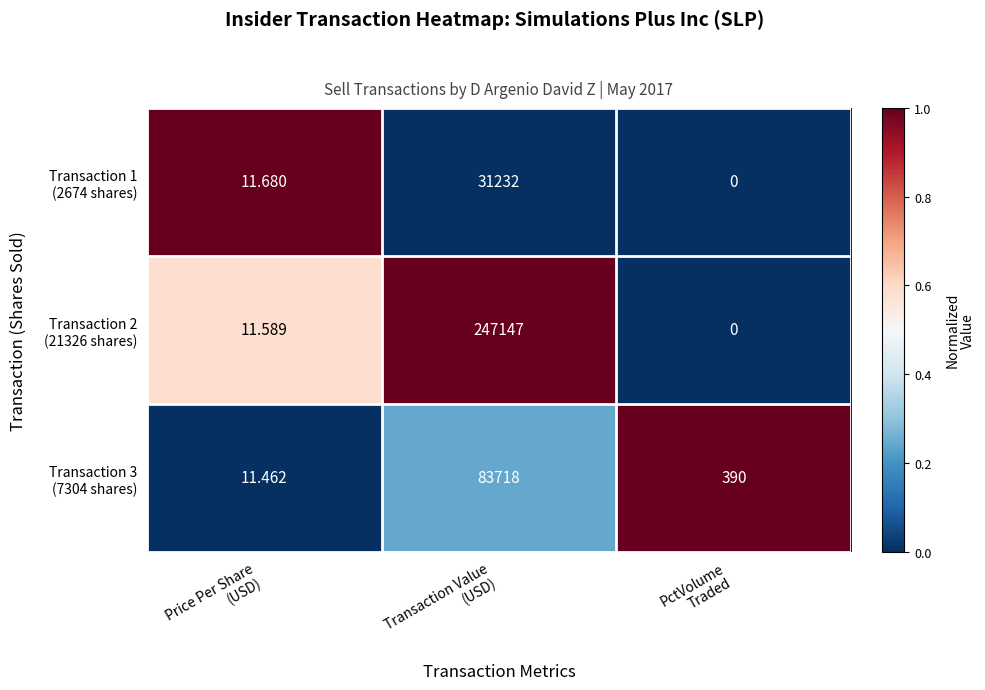

Count the number of data series in this chart.

3